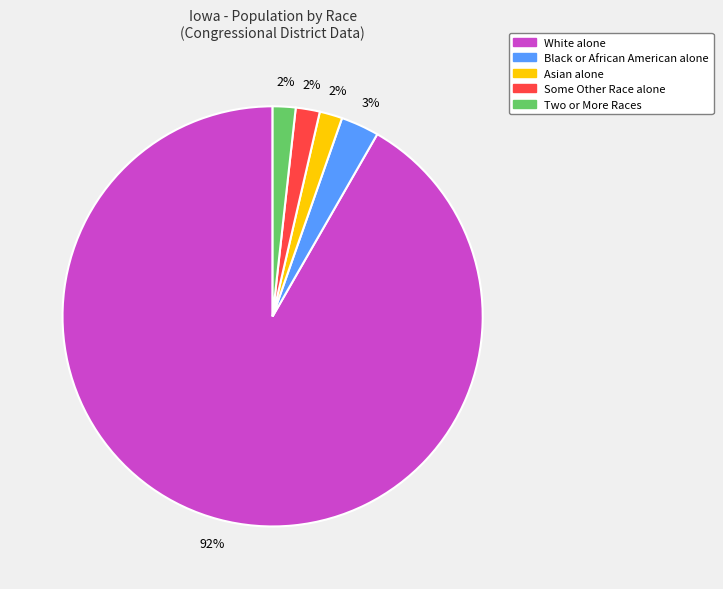

To the nearest percent, what is the average slice percentage?

20%